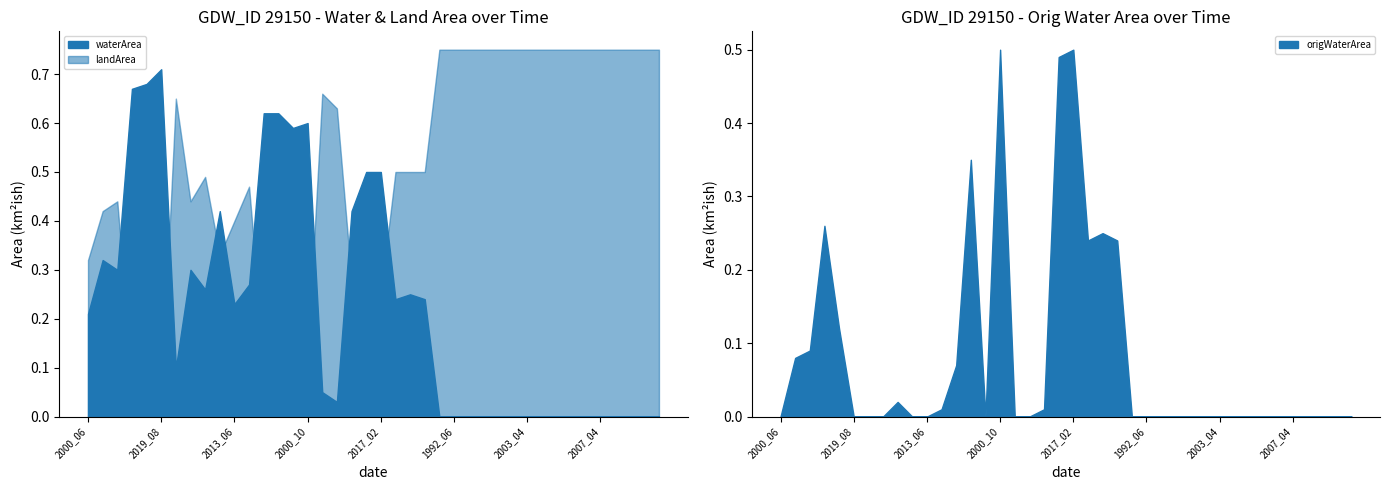

Does the chart have visible grid lines?

No